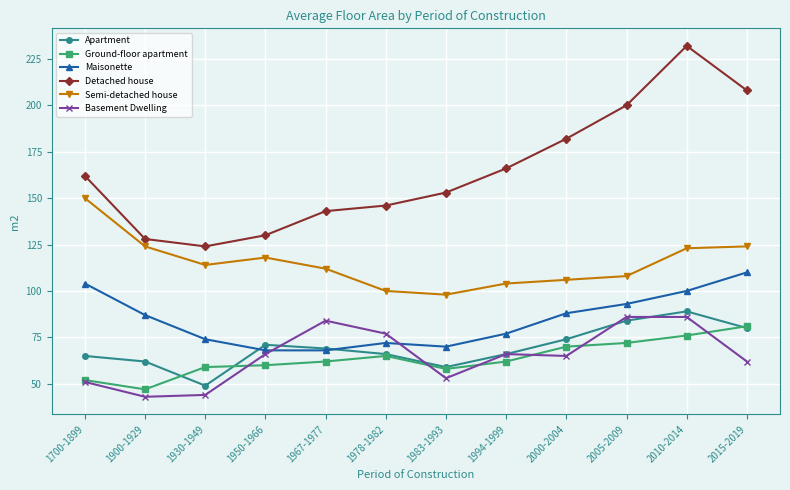

True or false: Semi-detached house and Apartment cross at least once.

False